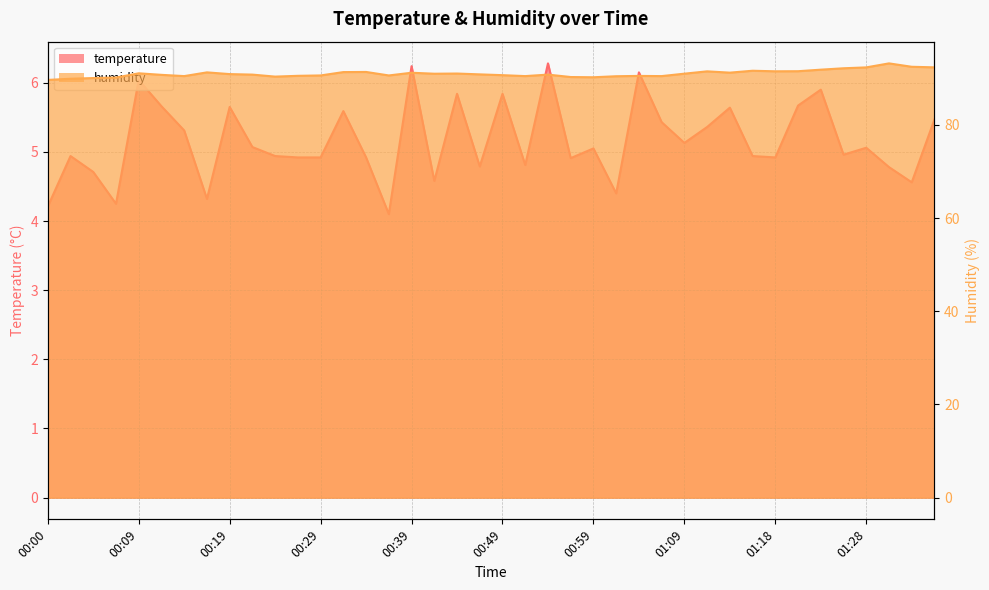

Which has a higher value, 00:22 or 01:18?

00:22